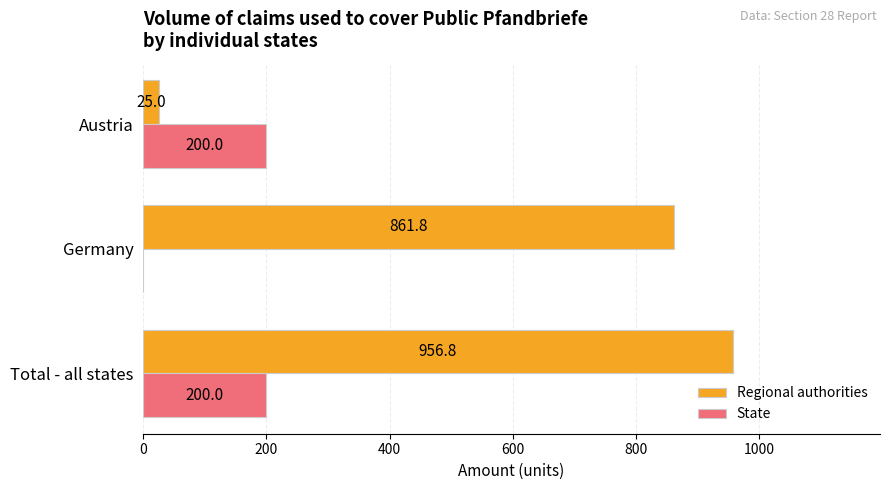

Where is Regional authorities nearest to the value 490?

Germany